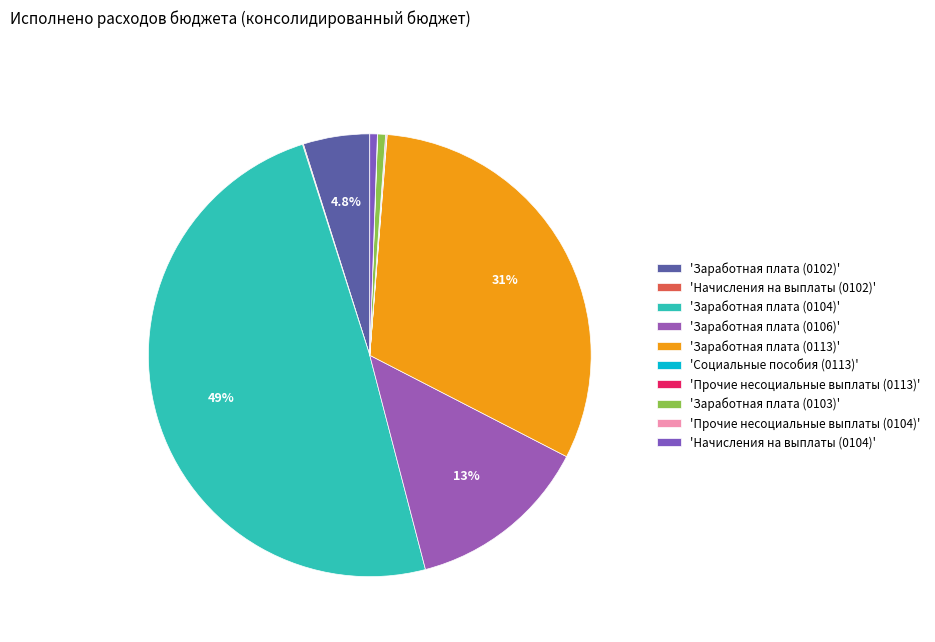

Which slice is the largest?

'Заработная плата (0104)'